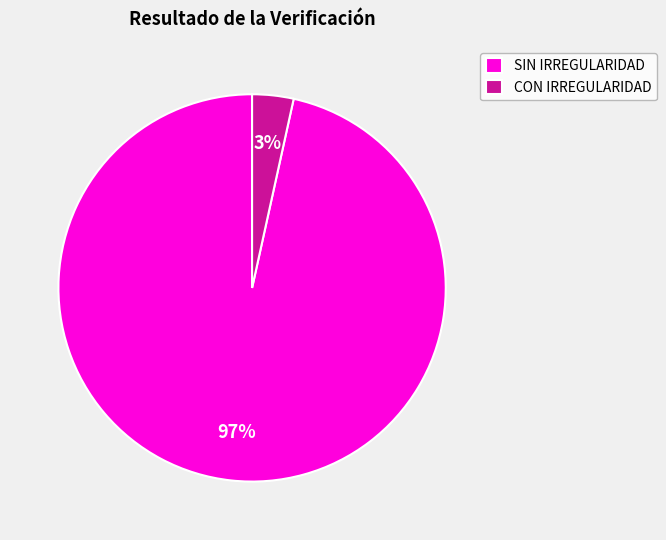

To the nearest percent, what is the average slice percentage?

50%